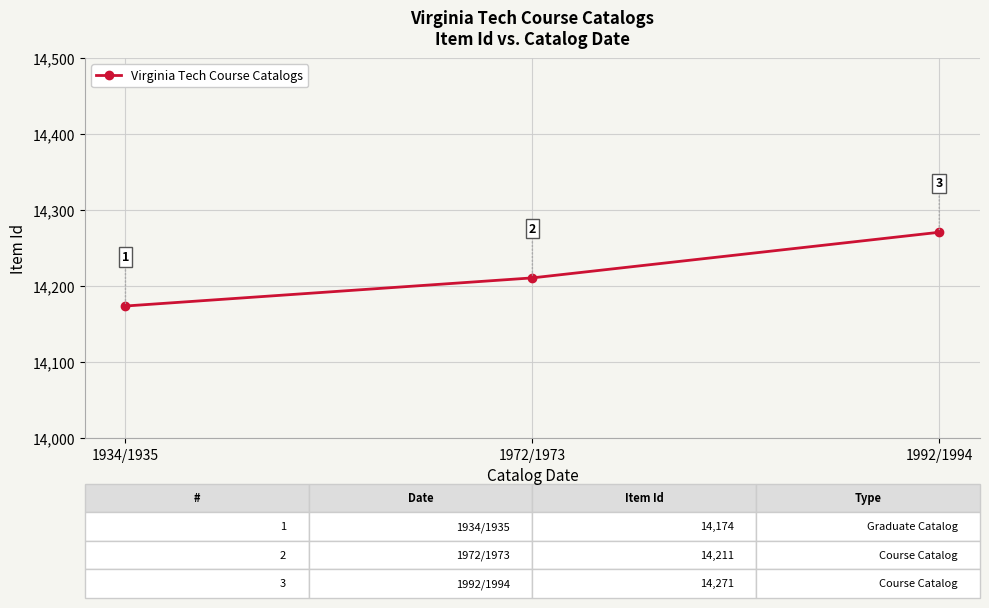

How many data points does each series have?

3